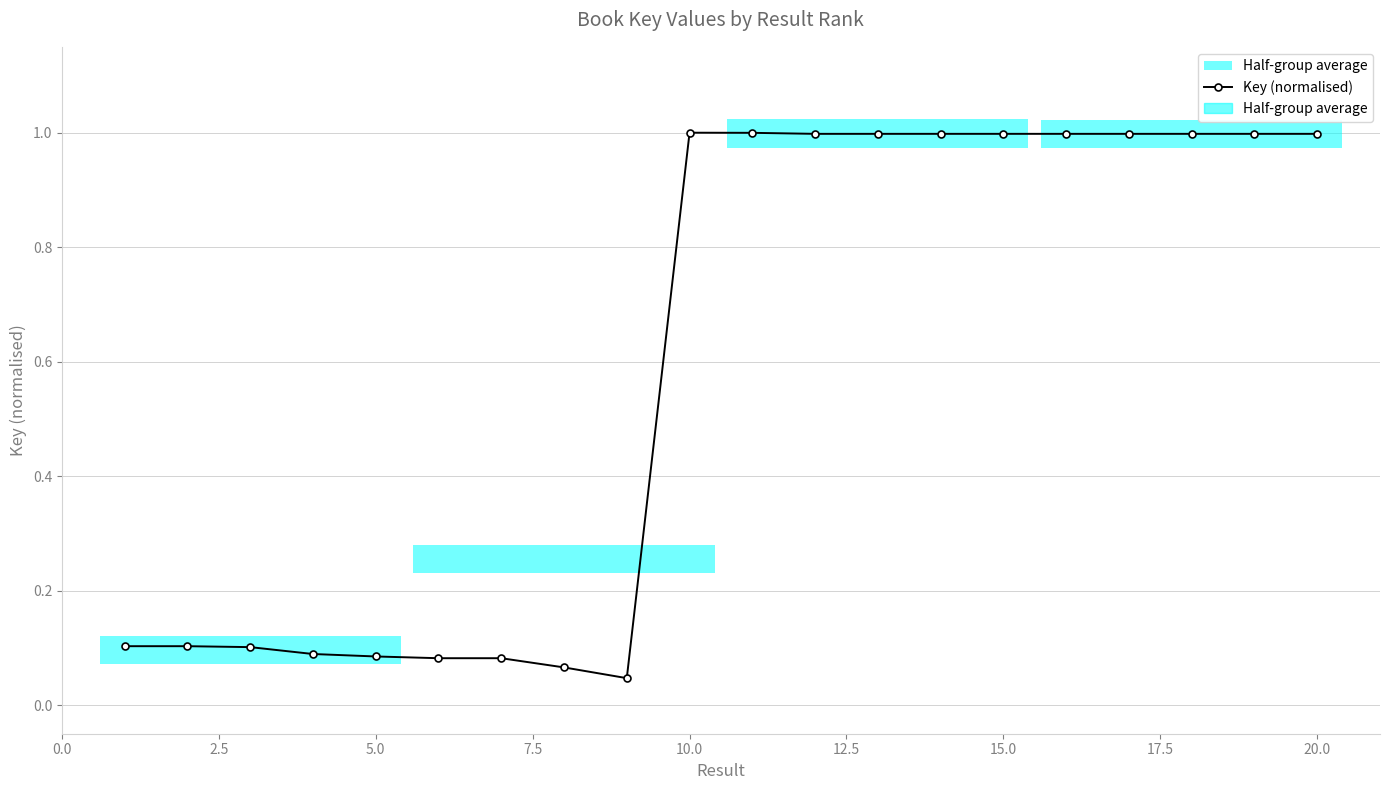

What is the difference between the maximum and minimum values?

1.0